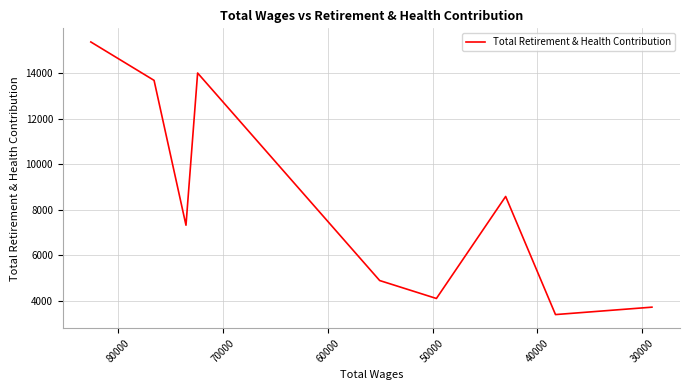

True or false: the data has more than 1 interior local peaks.

True